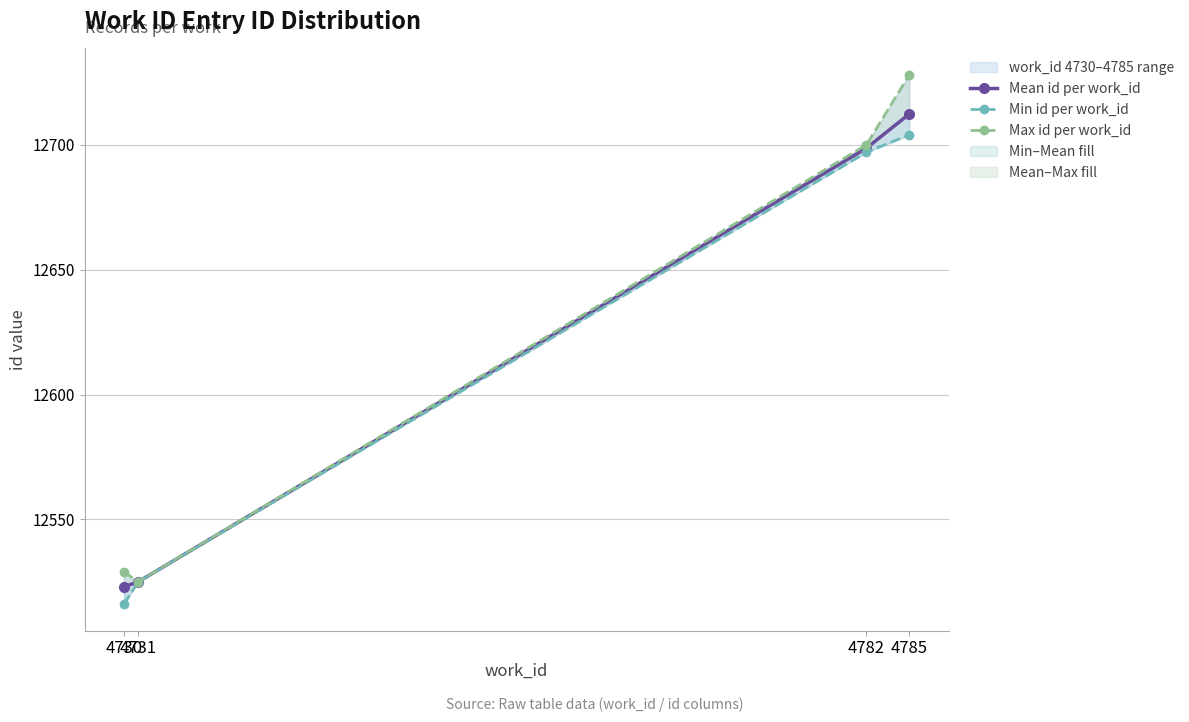

True or false: Min id per work_id and Max id per work_id intersect in this chart.

False